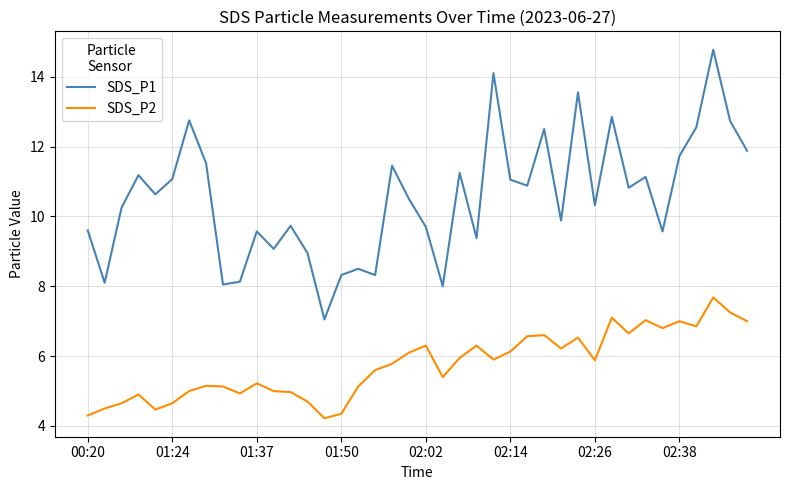

What is the maximum value for SDS_P1?

14.8